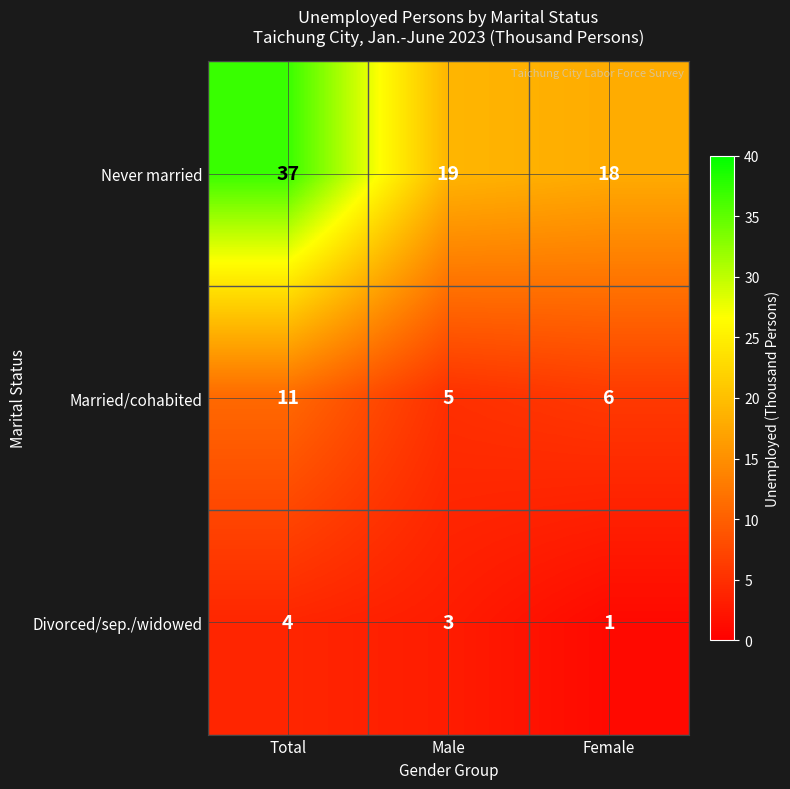

At which label is Never married closest to 27?

Male